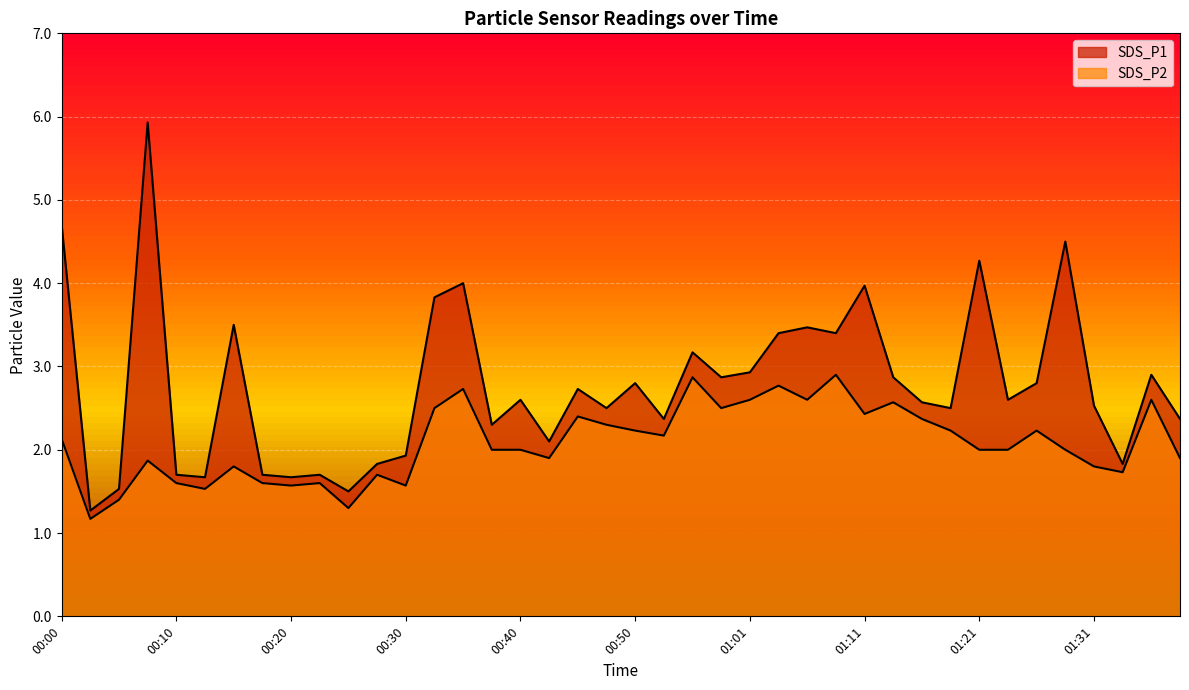

True or false: SDS_P1 and SDS_P2 cross at least once.

False